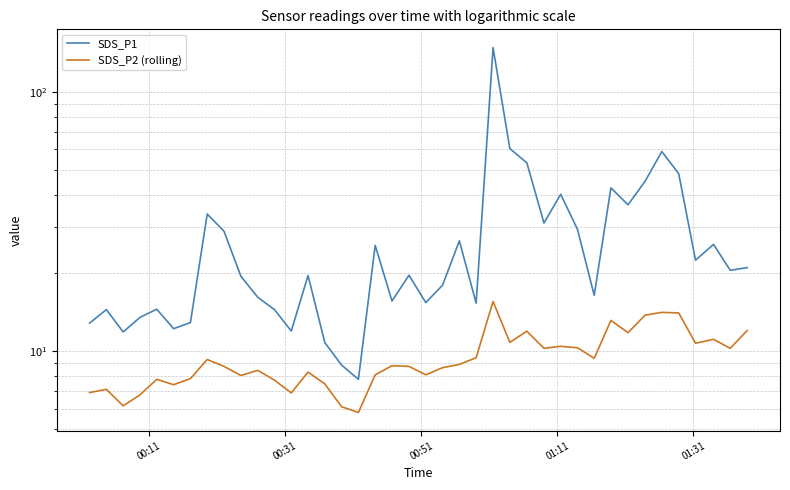

Is the value of SDS_P2 (rolling) at 24 greater than the value of SDS_P1 at 11?

Yes